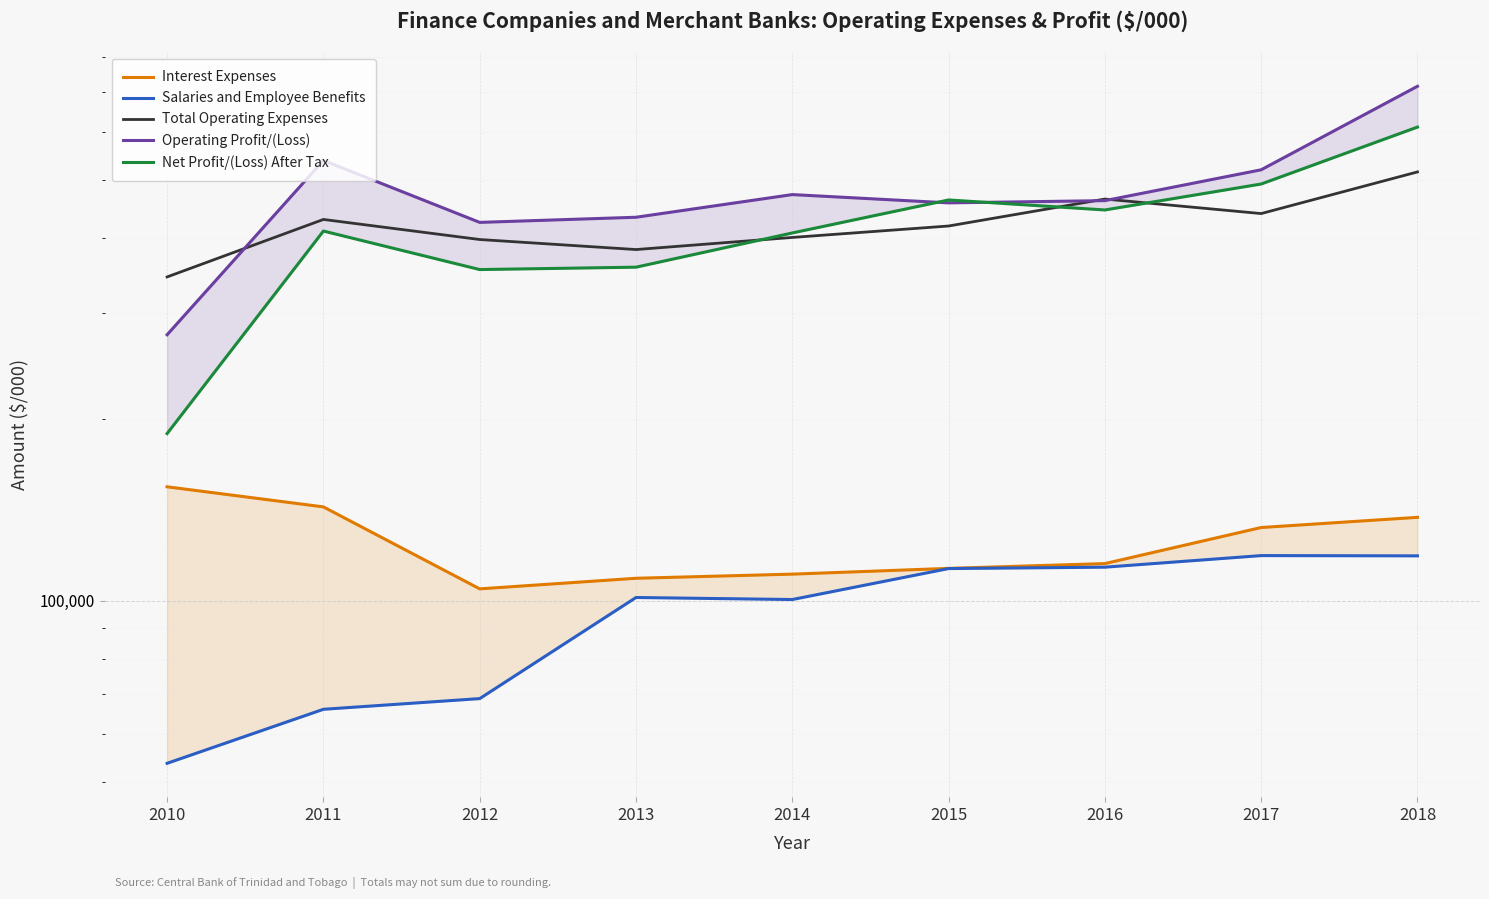

At which category does the chart reach its peak across all series?

2018